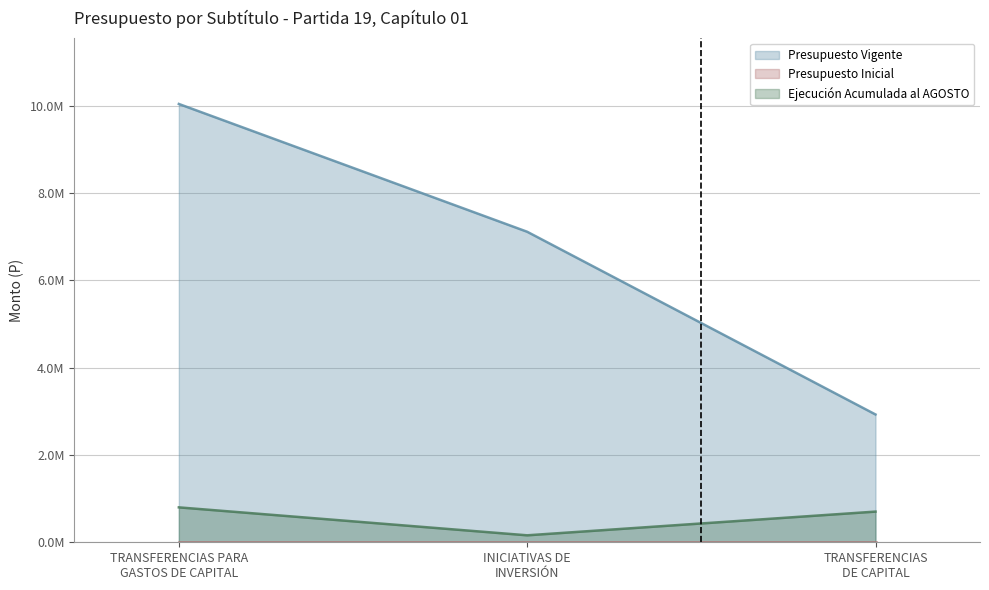

At which label does Ejecución Acumulada al AGOSTO reach its peak?

TRANSFERENCIAS PARA
GASTOS DE CAPITAL